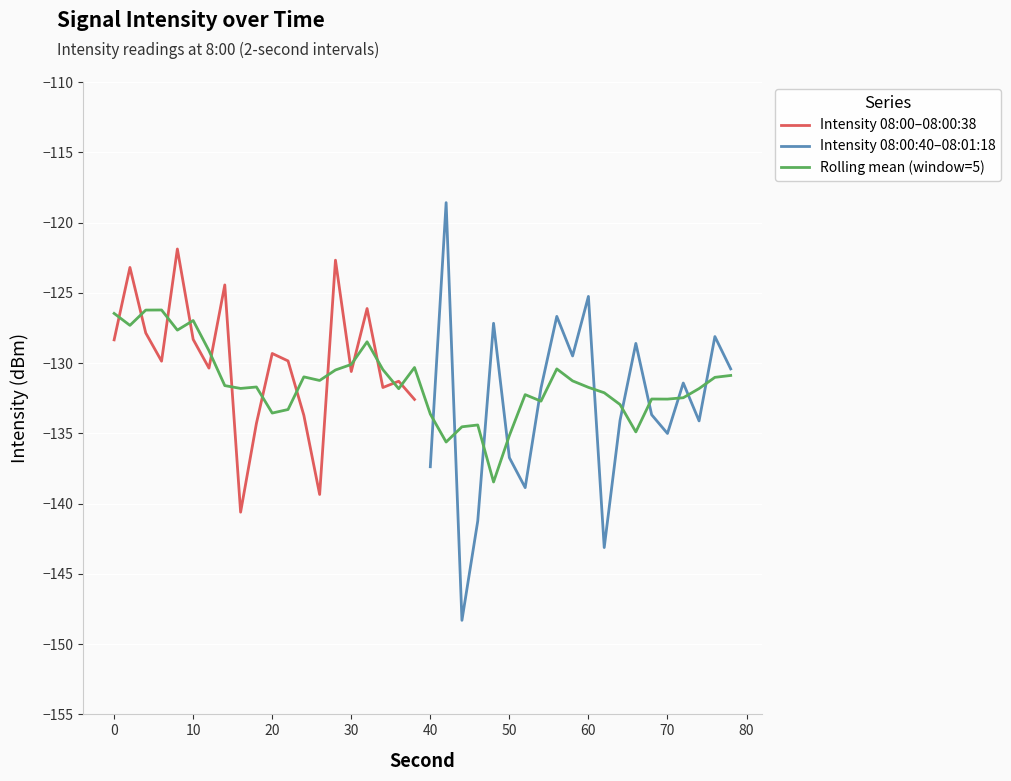

The value of Intensity 08:00–08:00:38 at 30 is -73.5. True or false?

False